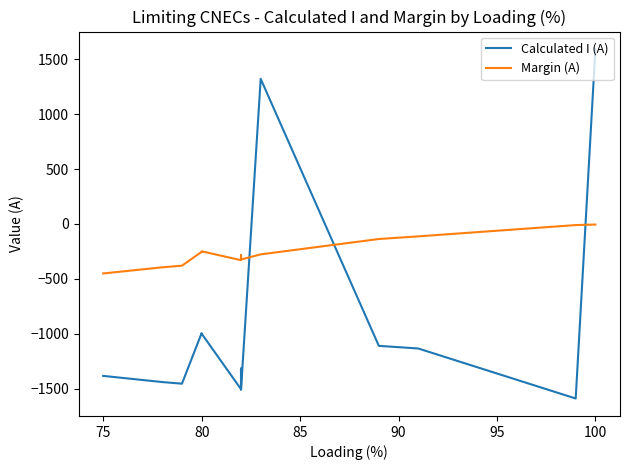

True or false: Margin (A) has more than 2 interior local peaks.

False